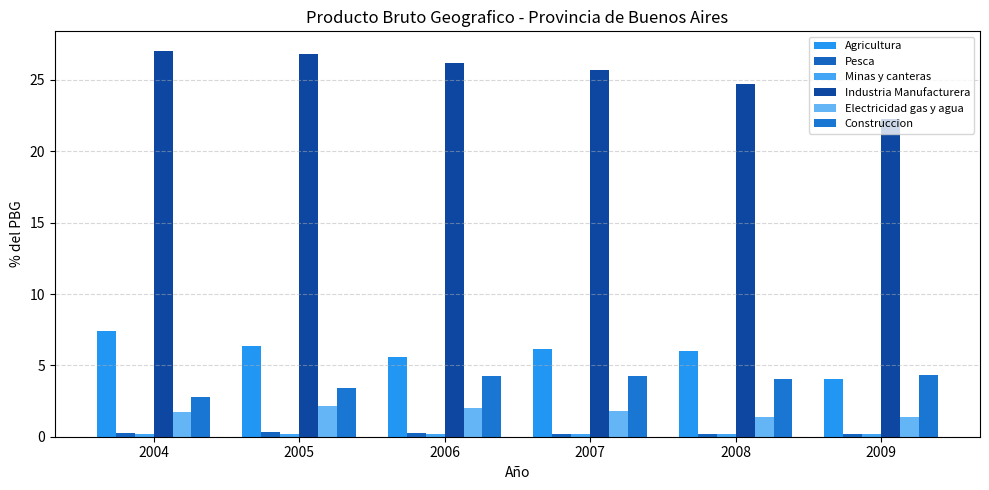

At which label is Industria Manufacturera closest to 24?

2008